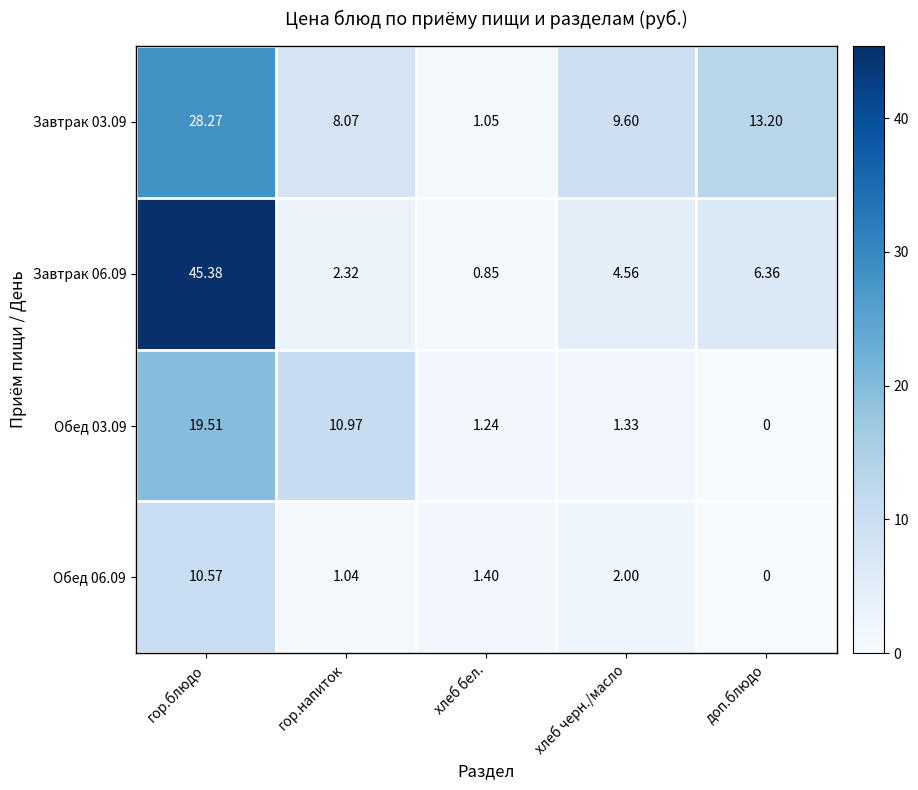

What is the total value across all series at гор.напиток?

22.4